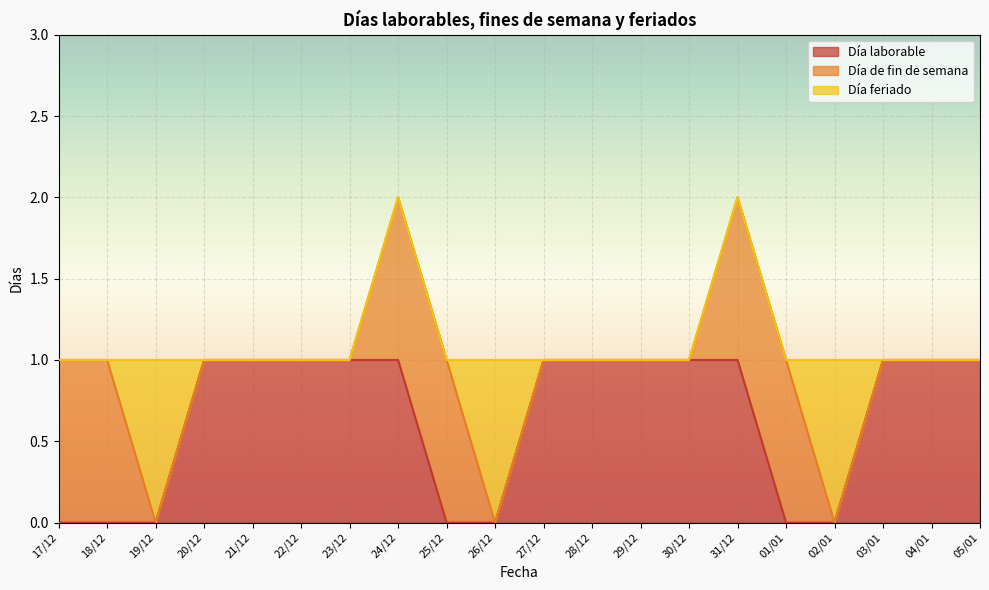

Where is Día de fin de semana nearest to the value 0?

19/12